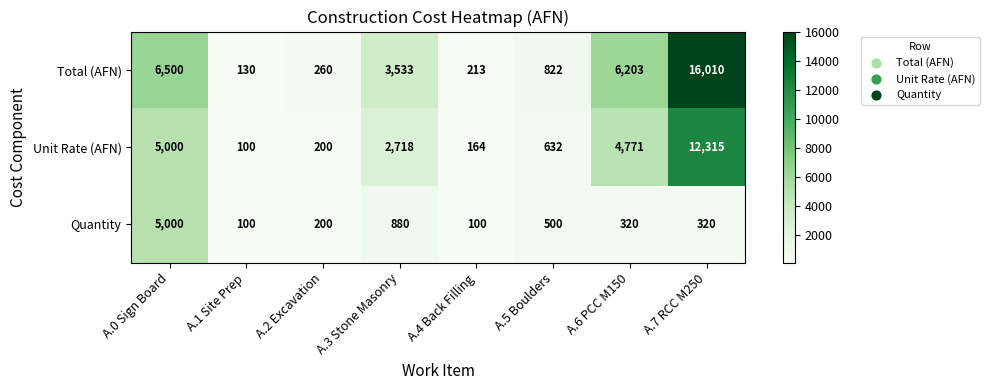

List the series in order of their overall mean, lowest first.

Quantity, Unit Rate (AFN), Total (AFN)